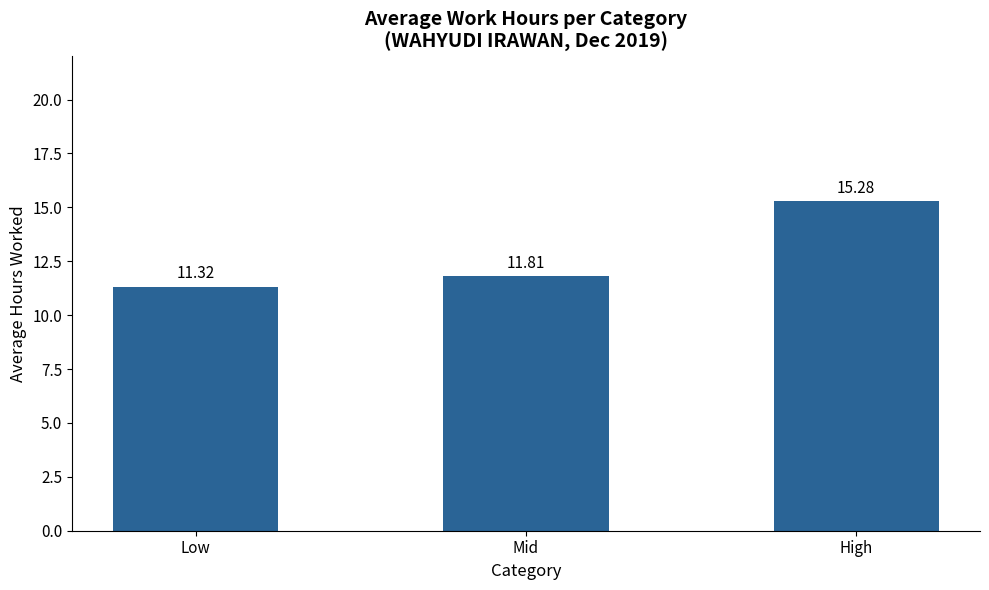

Reading left to right, what are all the values shown in this chart?

11.3	11.8	15.3